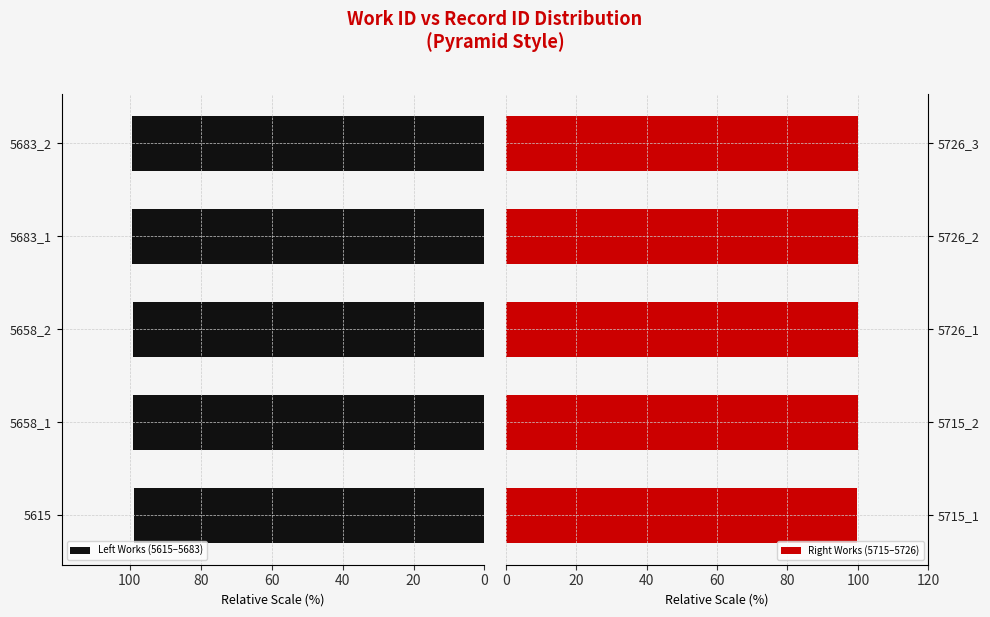

The value of Left Works (5615–5683) at 5615 is 98.9. True or false?

True